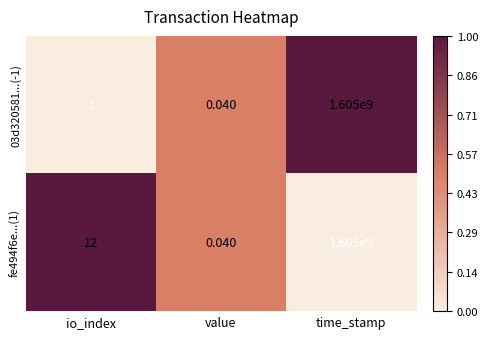

List the labels in order of 03d320581...(-1) value, smallest first.

value, io_index, time_stamp